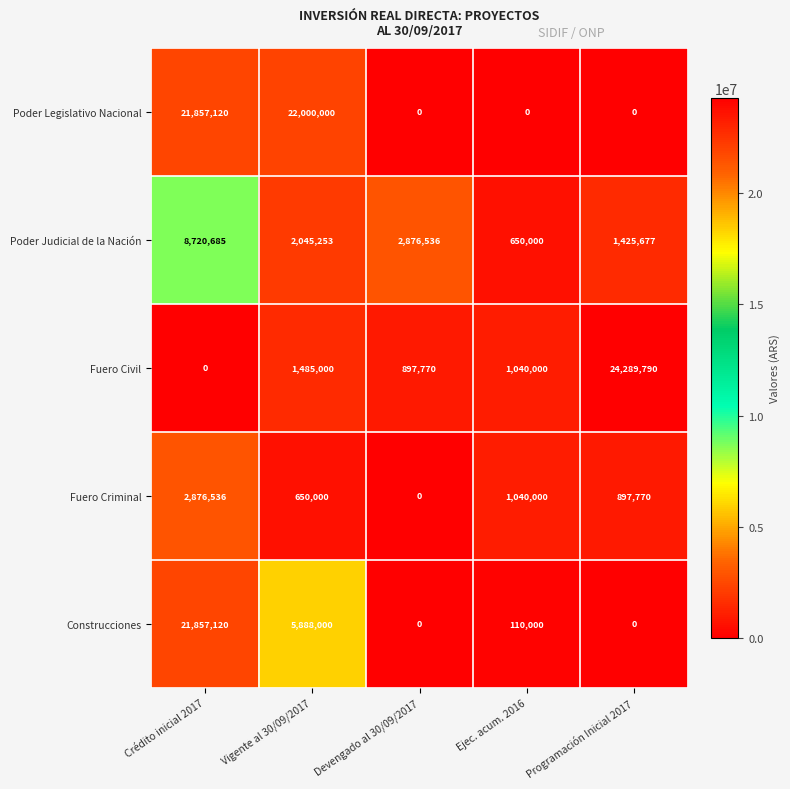

What is the maximum value shown in the chart?

24289790